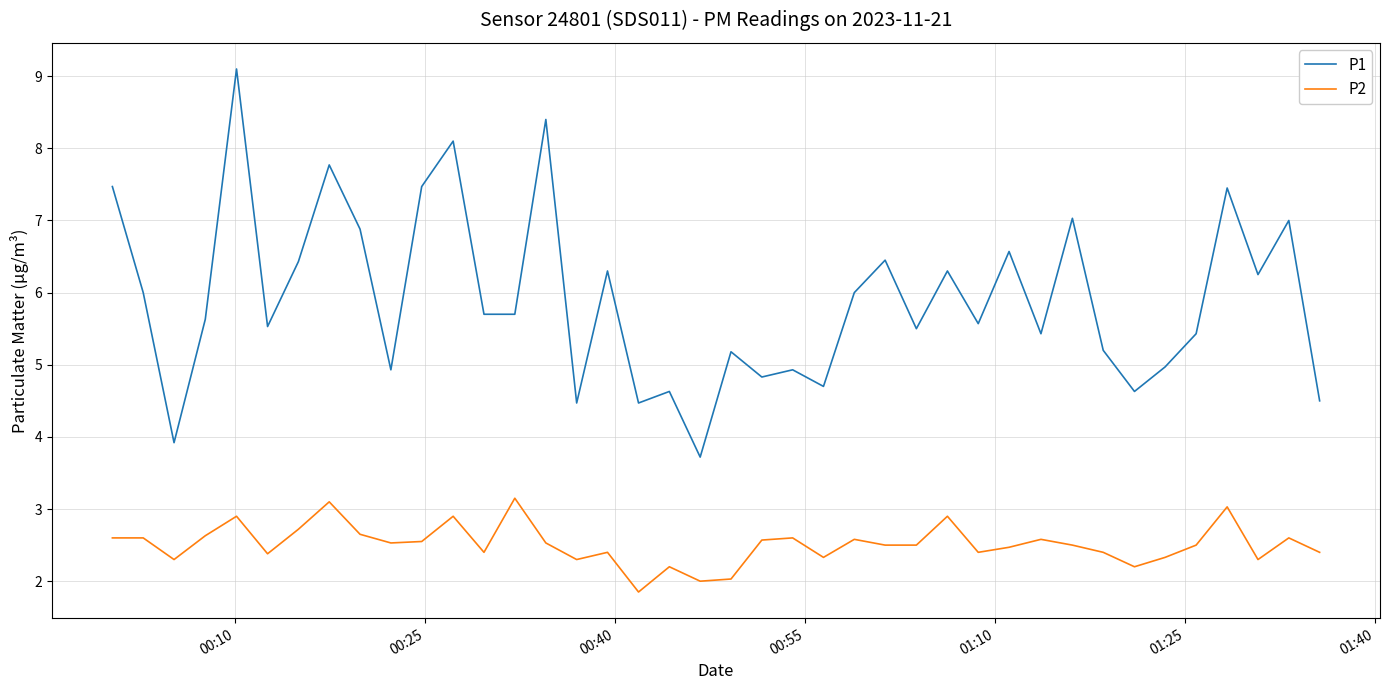

Which series has the largest total across all categories?

P1